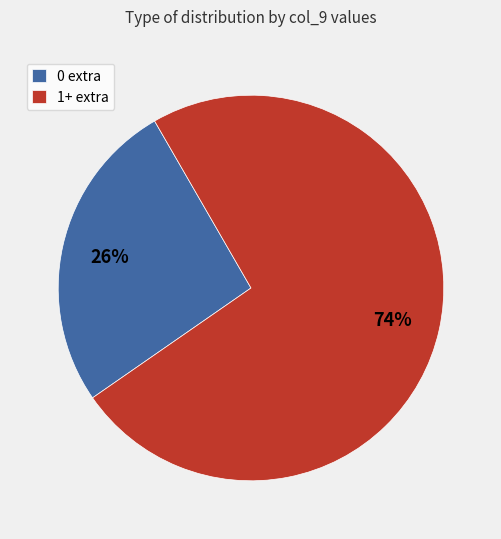

Count the number of slices in the pie.

2